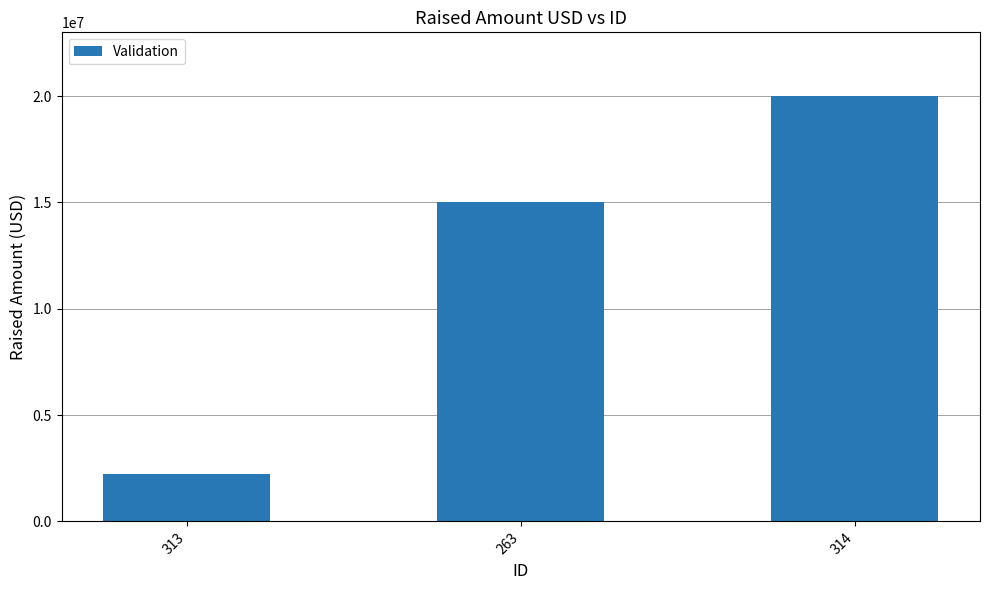

Approximately how many times larger is the value at 313 compared to 314?

0.1